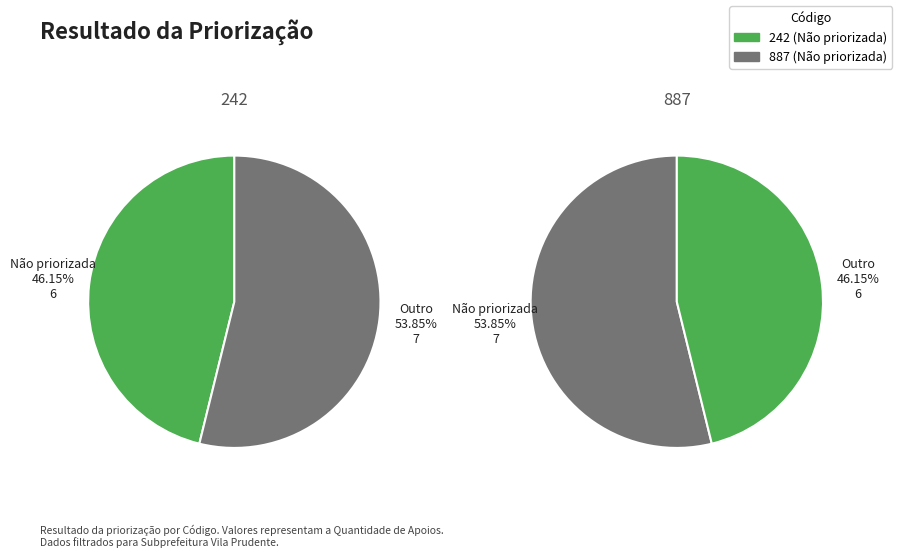

Rank the categories by value from highest to lowest.

887, 242